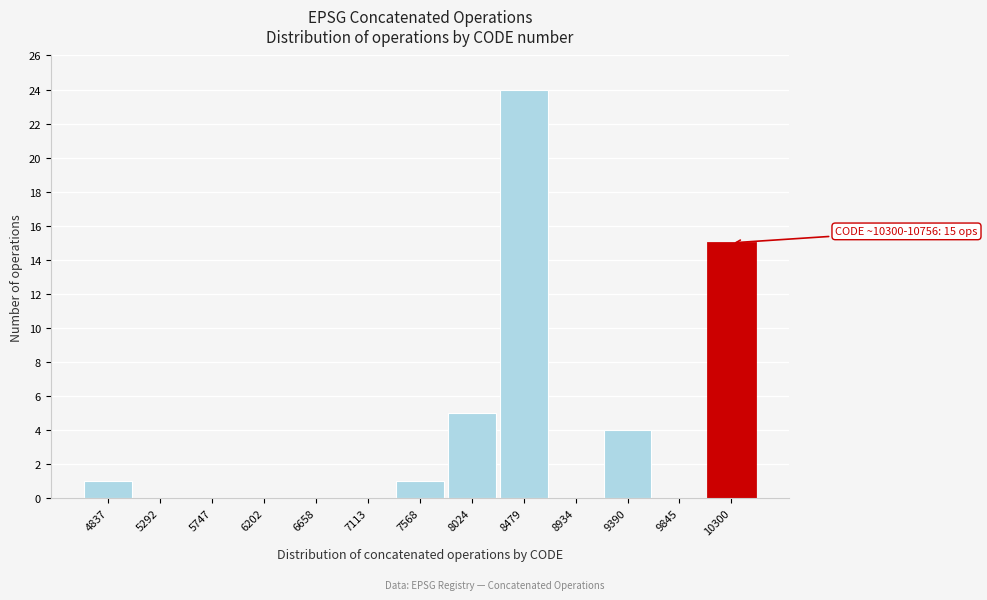

Reading right to left, what are all the values shown in this chart?

10300=15	9845=0	9390=4	8934=0	8479=24	8024=5	7568=1	7113=0	6658=0	6202=0	5747=0	5292=0	4837=1